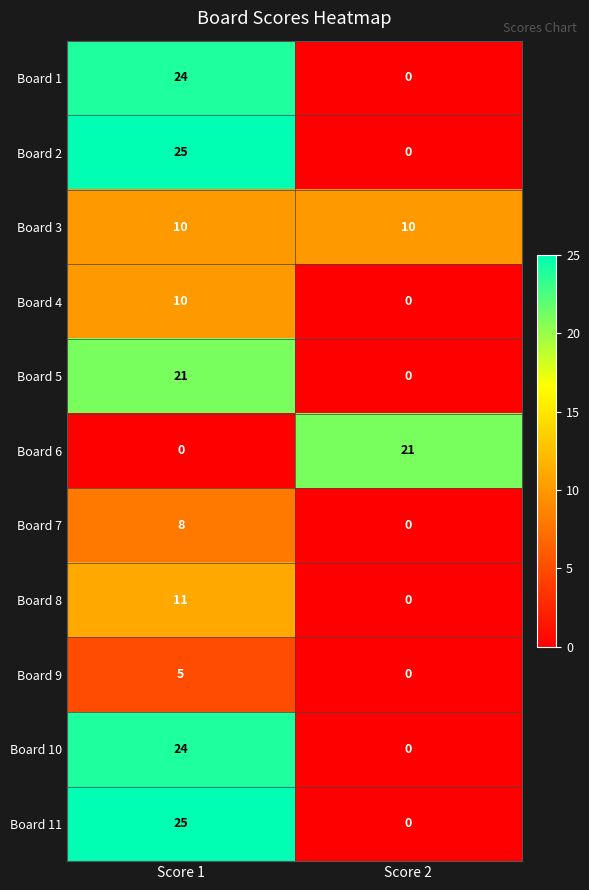

Reading left to right, extract all data points from this chart.

Board 1: Score 1=24	Score 2=0
Board 2: Score 1=25	Score 2=0
Board 3: Score 1=10	Score 2=10
Board 4: Score 1=10	Score 2=0
Board 5: Score 1=21	Score 2=0
Board 6: Score 1=0	Score 2=21
Board 7: Score 1=8	Score 2=0
Board 8: Score 1=11	Score 2=0
Board 9: Score 1=5	Score 2=0
Board 10: Score 1=24	Score 2=0
Board 11: Score 1=25	Score 2=0